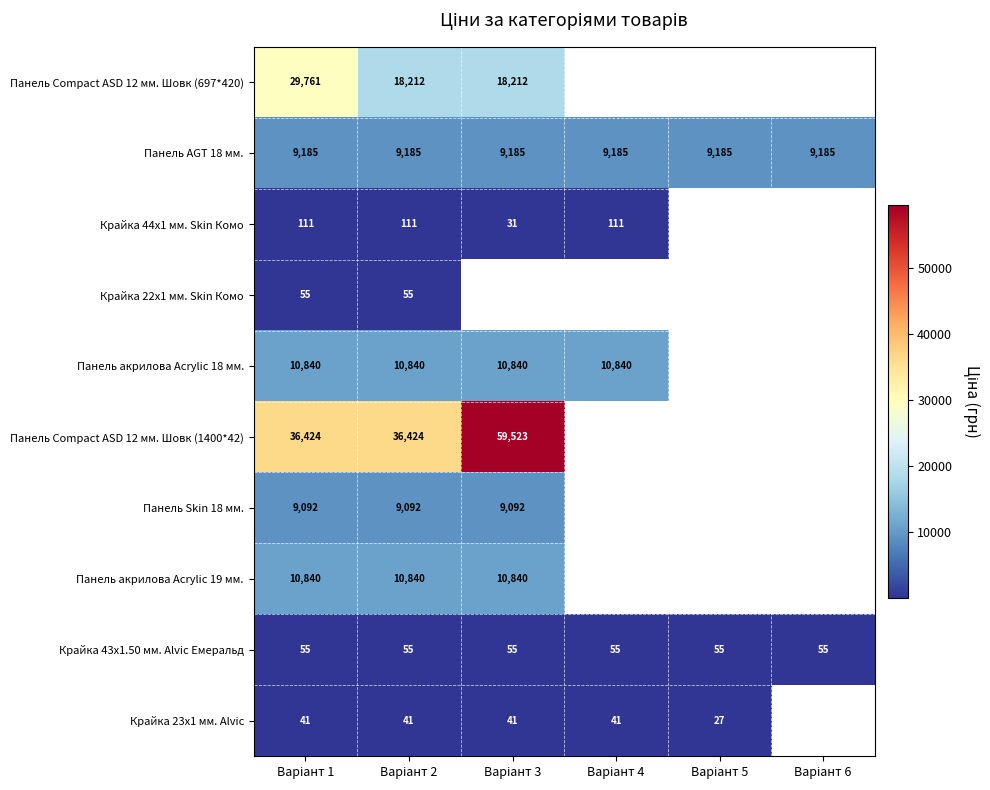

The value of Панель Сompact ASD 12 мм. Шовк (1400*42) at Варіант 1 is 19497.7. True or false?

False